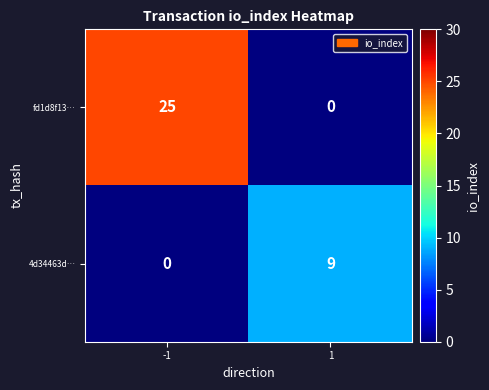

What is the difference between the highest and lowest values at 1?

9